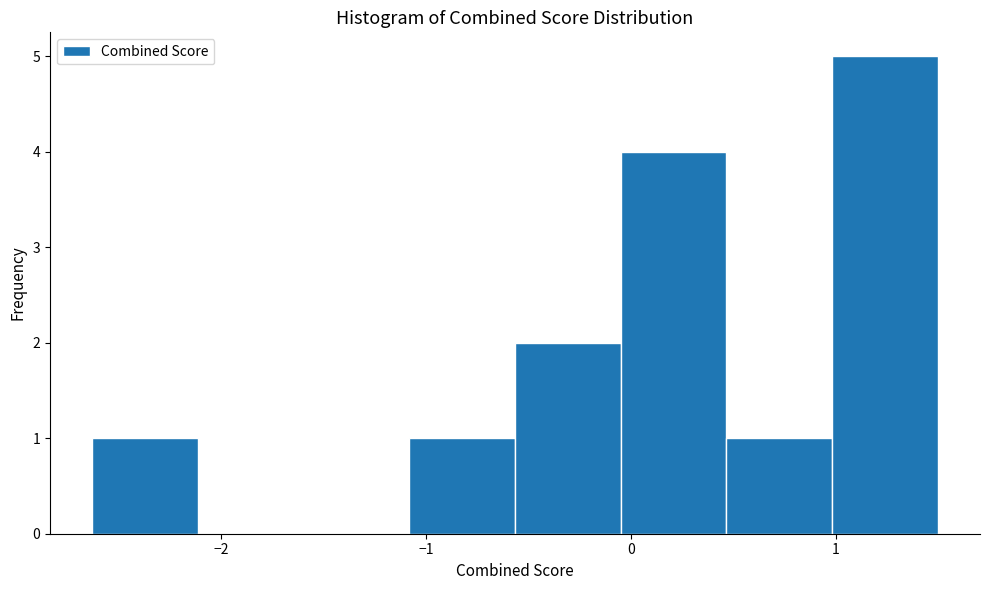

Reading left to right, transcribe this chart: for each bar, give the range it covers on the x-axis and its height. Neither the bar edges nor the heights are printed on the chart, so give them approximately, as read against the axes.

-2.6 to -2.1: 1
-2.1 to -1.6: 0
-1.6 to -1.1: 0
-1.1 to -0.6: 1
-0.6 to 0.0: 2
0.0 to 0.5: 4
0.5 to 1.0: 1
1.0 to 1.5: 5